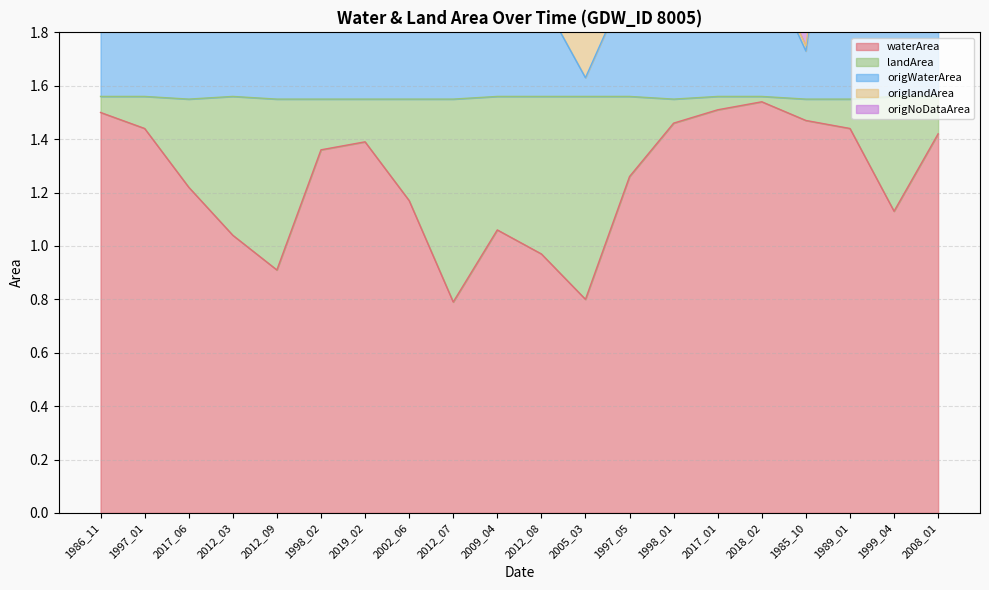

True or false: waterArea has a value of 1.4 at 2019_02.

True